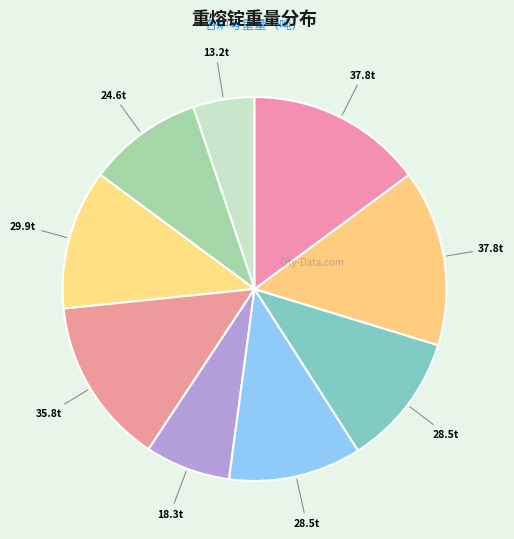

Is there any slice that represents more than half of the pie?

No